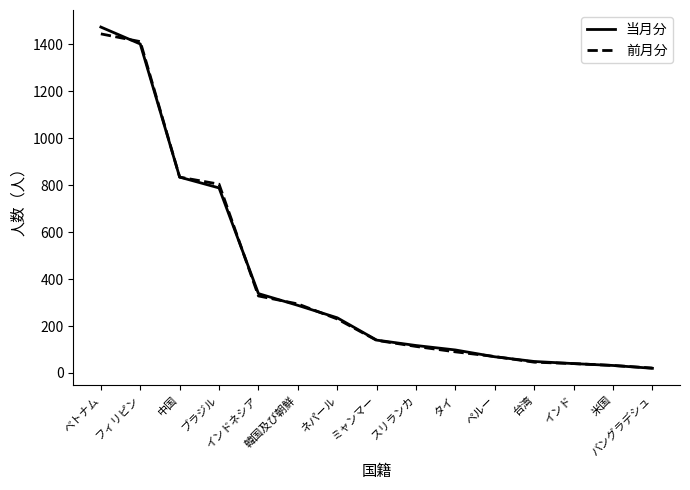

How many series are shown in this chart?

2